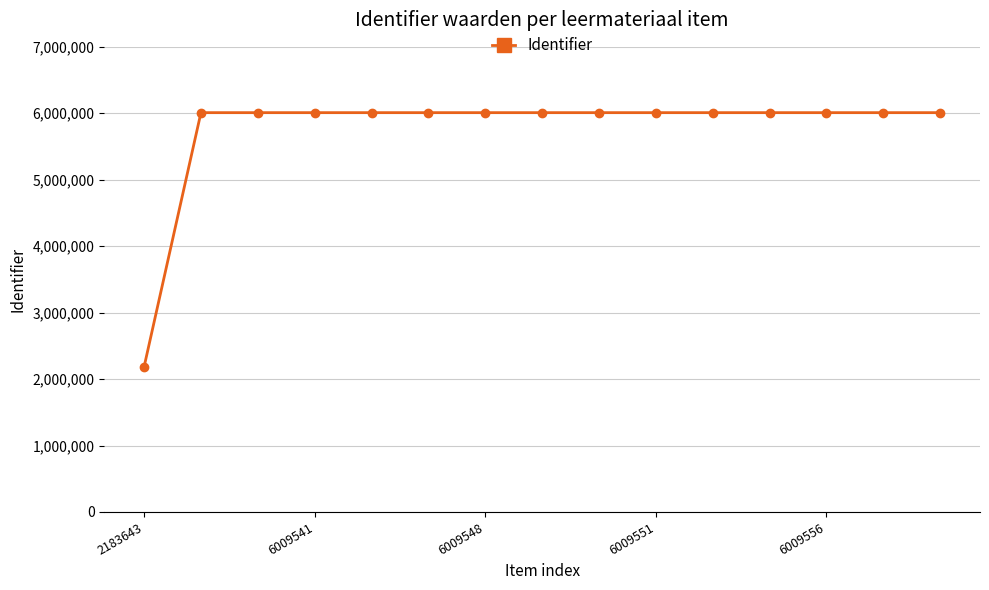

What is the maximum value shown in the chart?

6009562